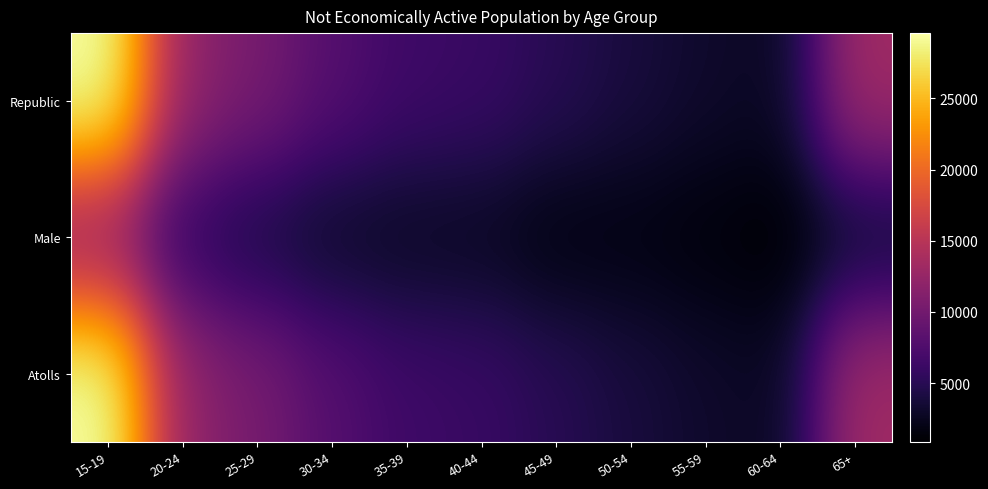

Which has a higher value, 65+ or 15-19?

15-19